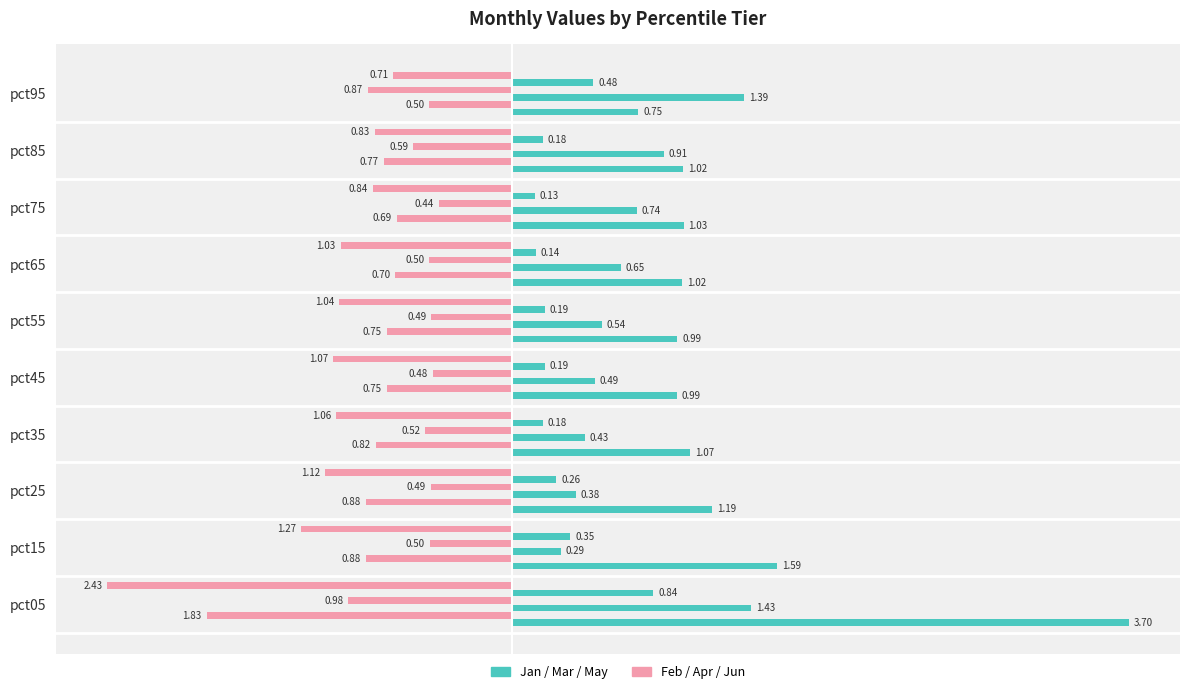

The value of Jan at pct95 is 0.8. True or false?

True